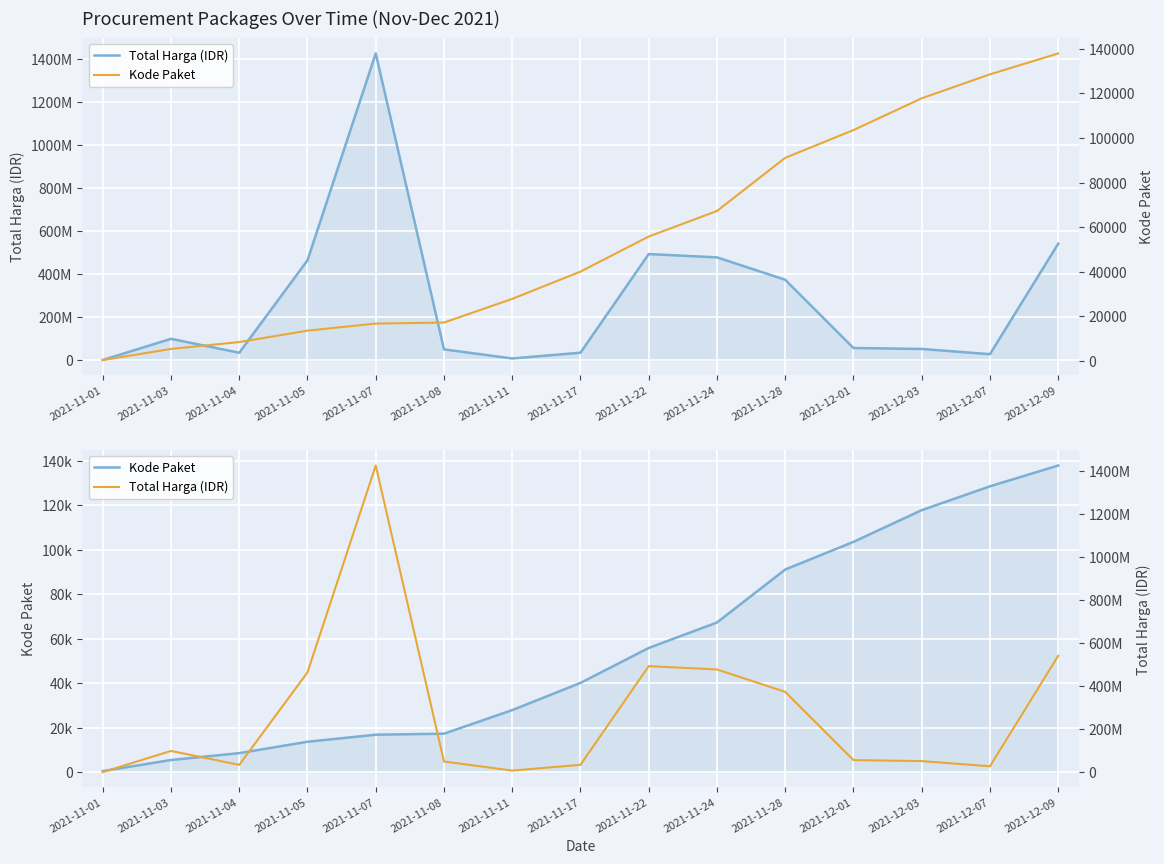

How many values in the Kode Paket series are below 40112?

7